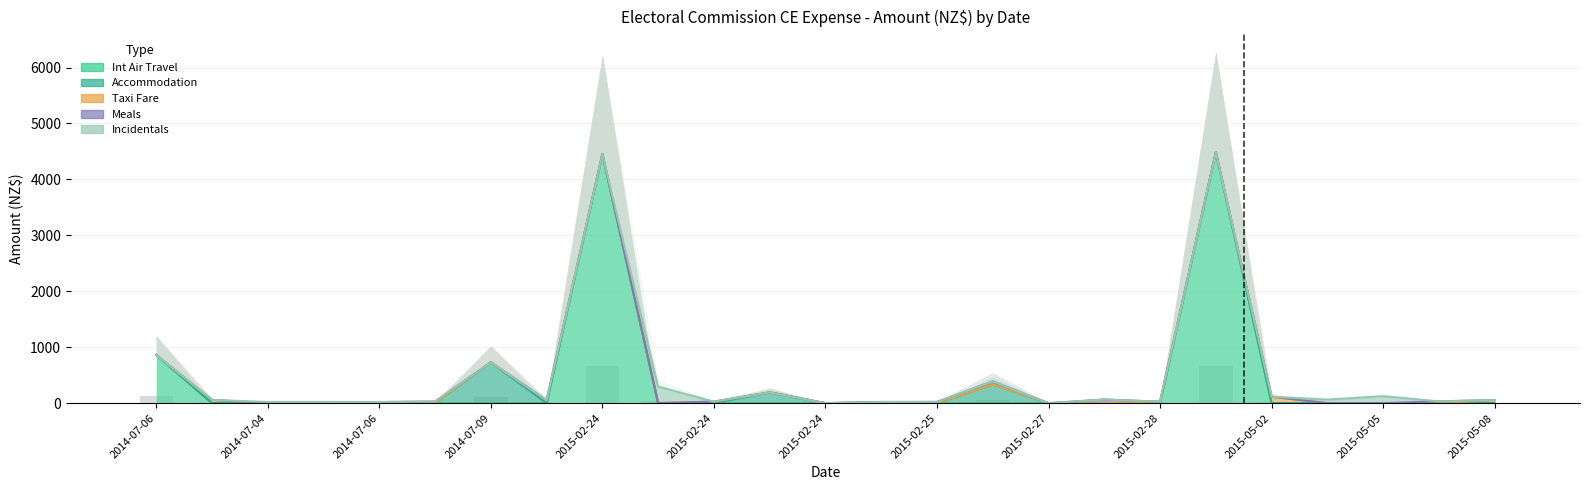

What is the spread (max minus min) of values at 2015-05-08?

32.2